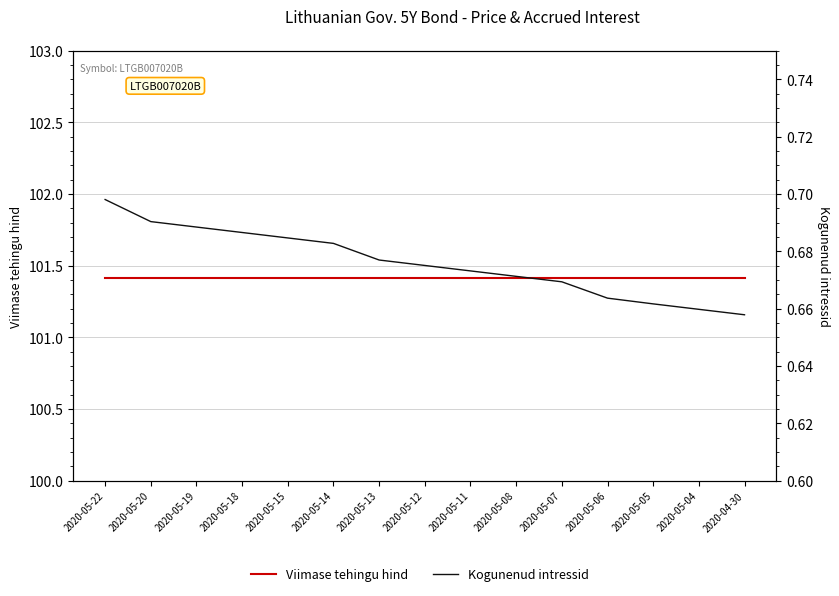

Which series has the largest range (max minus min)?

Kogunenud intressid